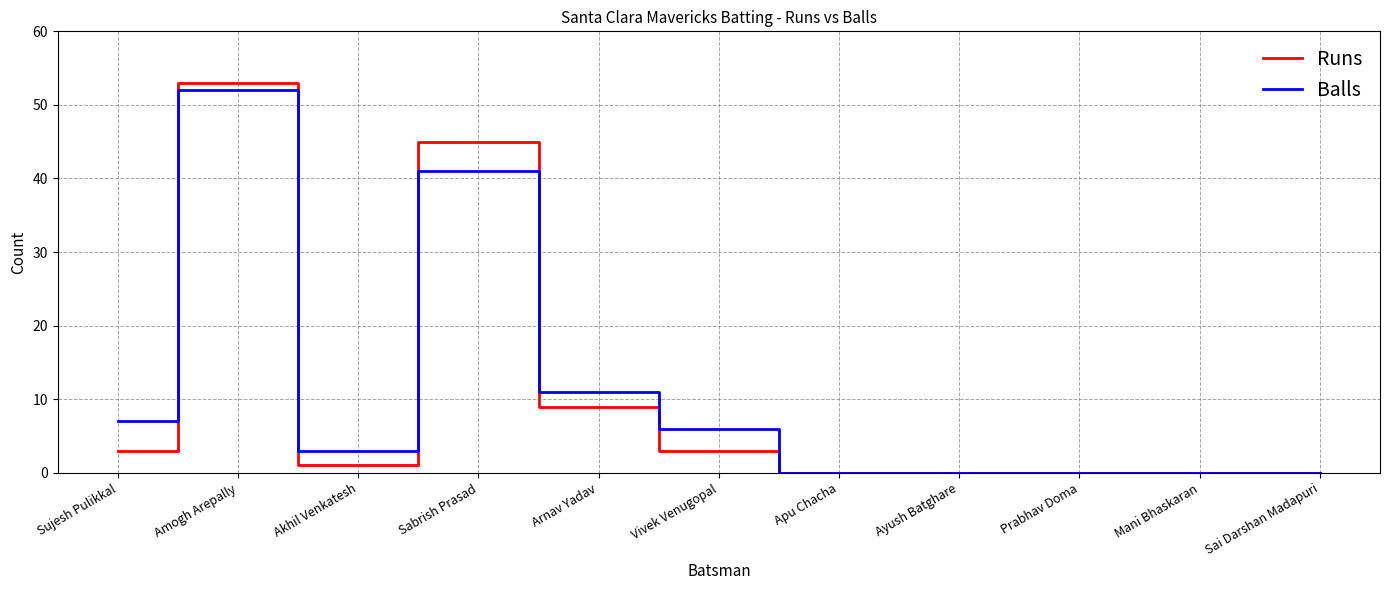

Is it true that Balls equals 0 at Prabhav Doma?

True